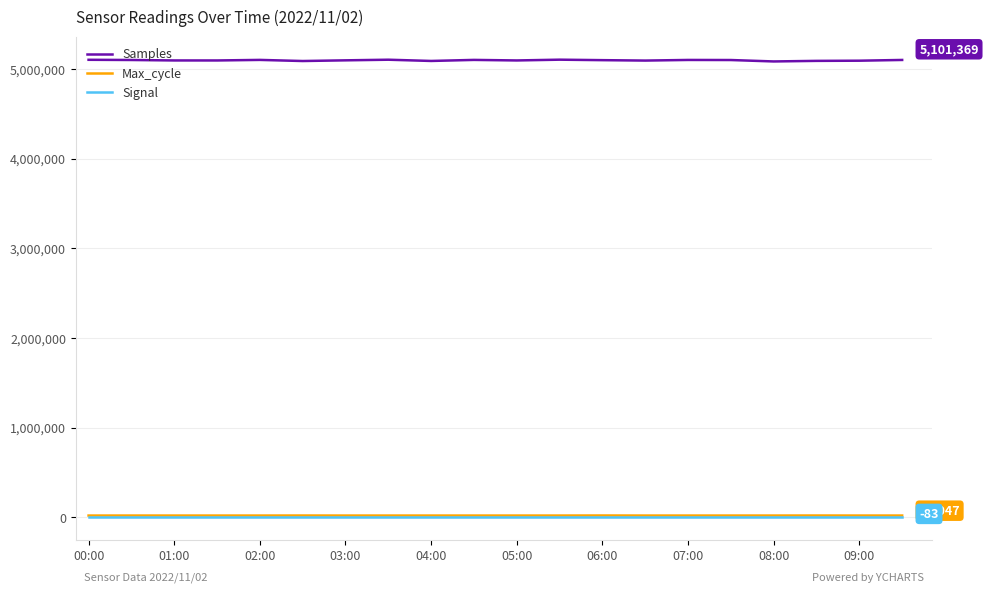

What is the maximum value shown in the chart?

5104447